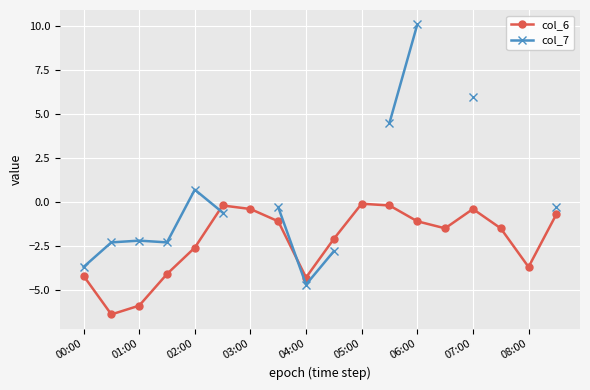

In col_7, how many points are higher than both neighbors (excluding endpoints)?

2